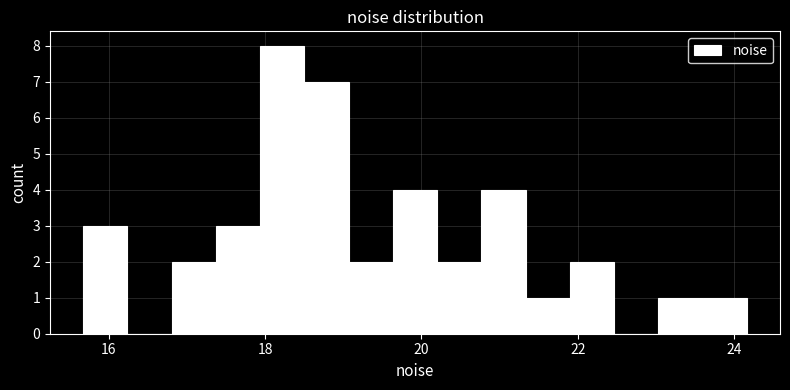

Read against the x-axis, roughly where is the centre of the tallest bar?

18.2